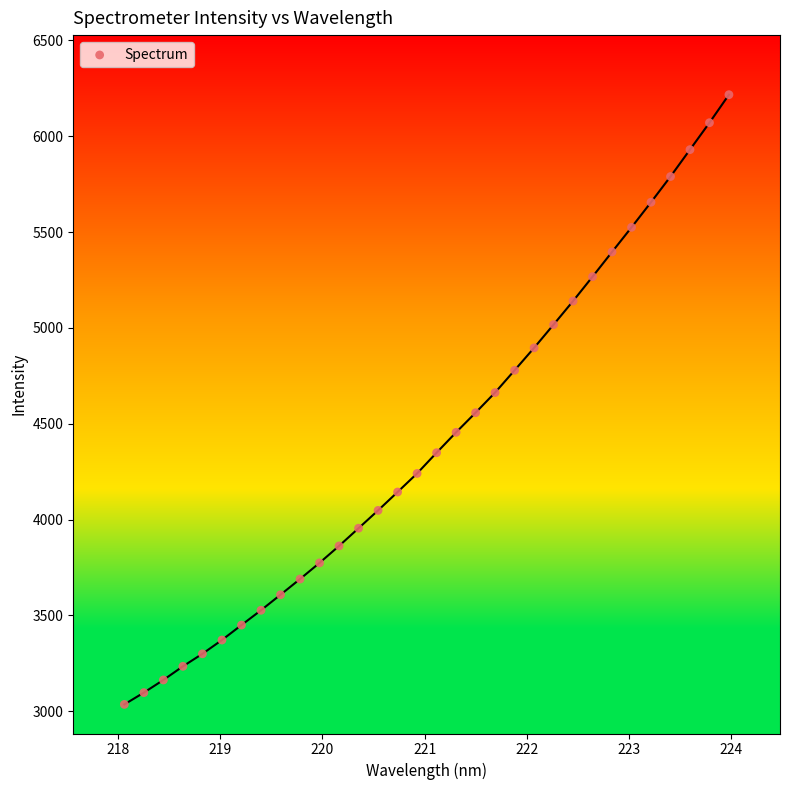

What is the range of X values (max minus min)?

5.9